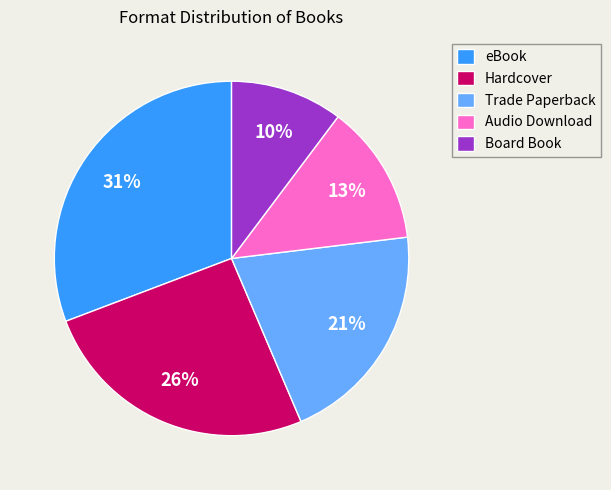

Do Audio Download and Trade Paperback together represent more than half of the pie?

No